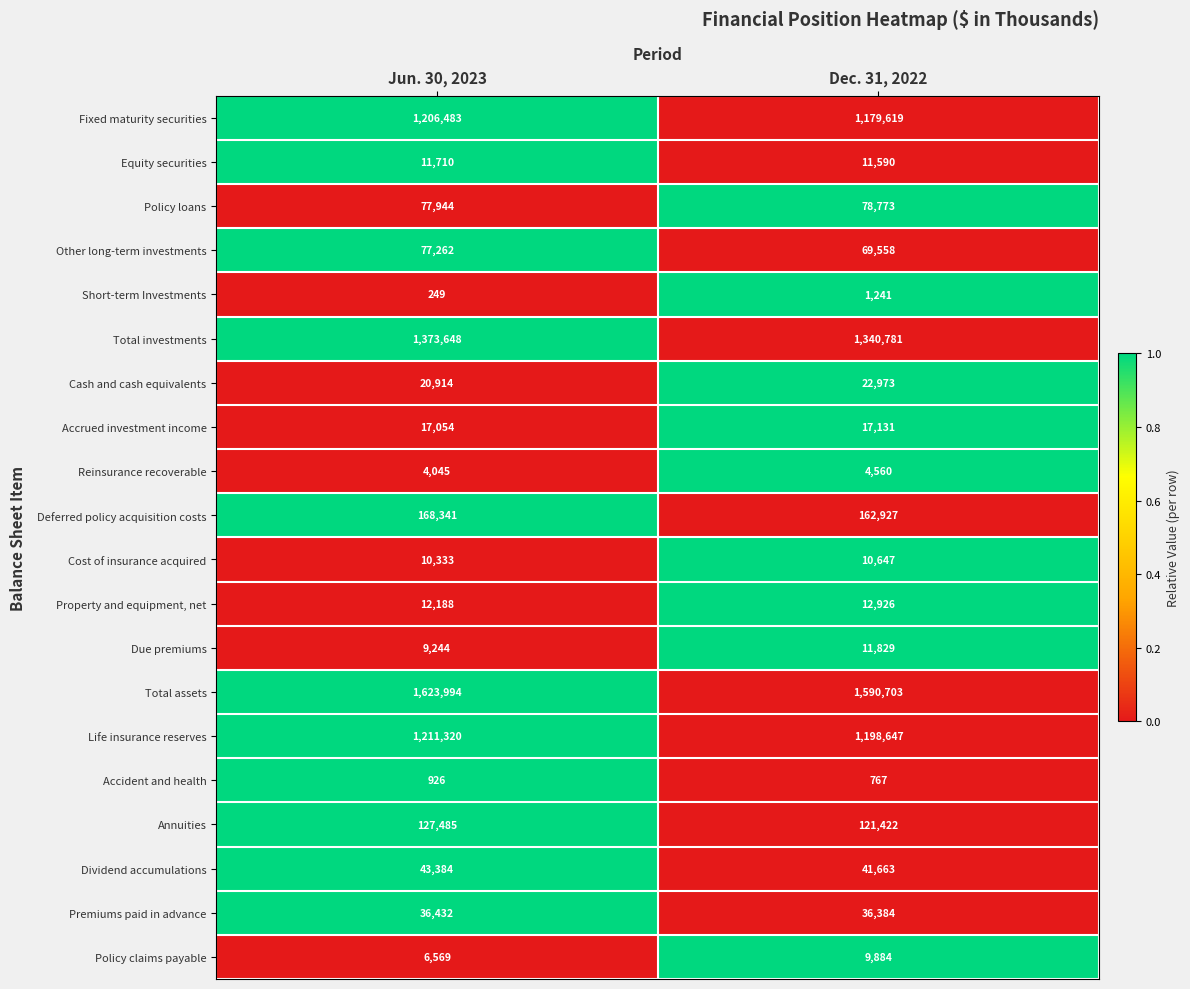

Where is Total assets nearest to the value 1607348?

Dec. 31, 2022